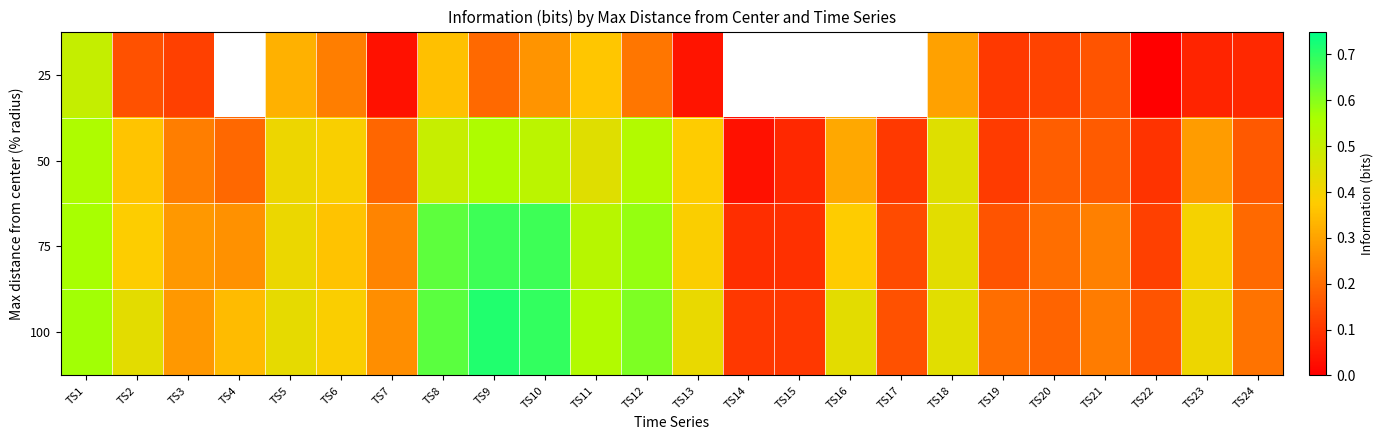

What is the spread (max minus min) of values at TS11?

0.2